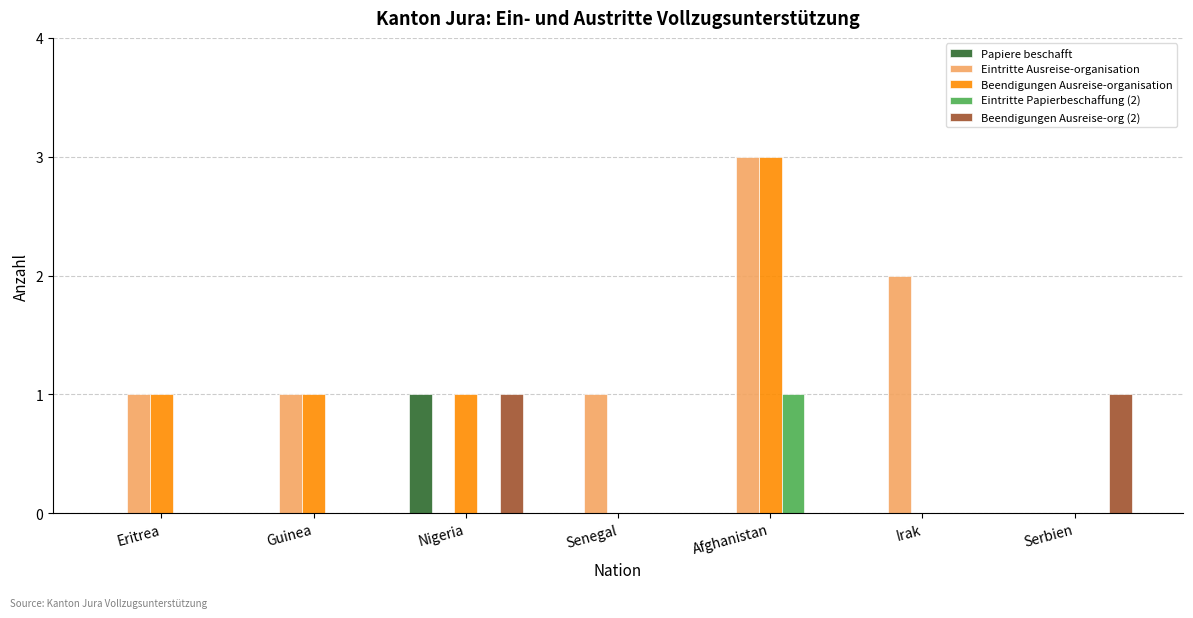

Is the value of Beendigungen Ausreise-organisation at Serbien greater than the value of Eintritte Ausreise-organisation at Irak?

No